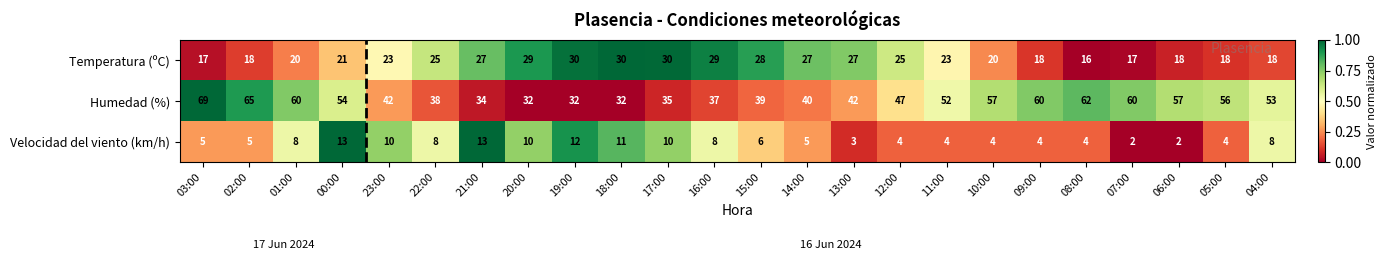

Which series has the largest range (max minus min)?

Humedad (%)